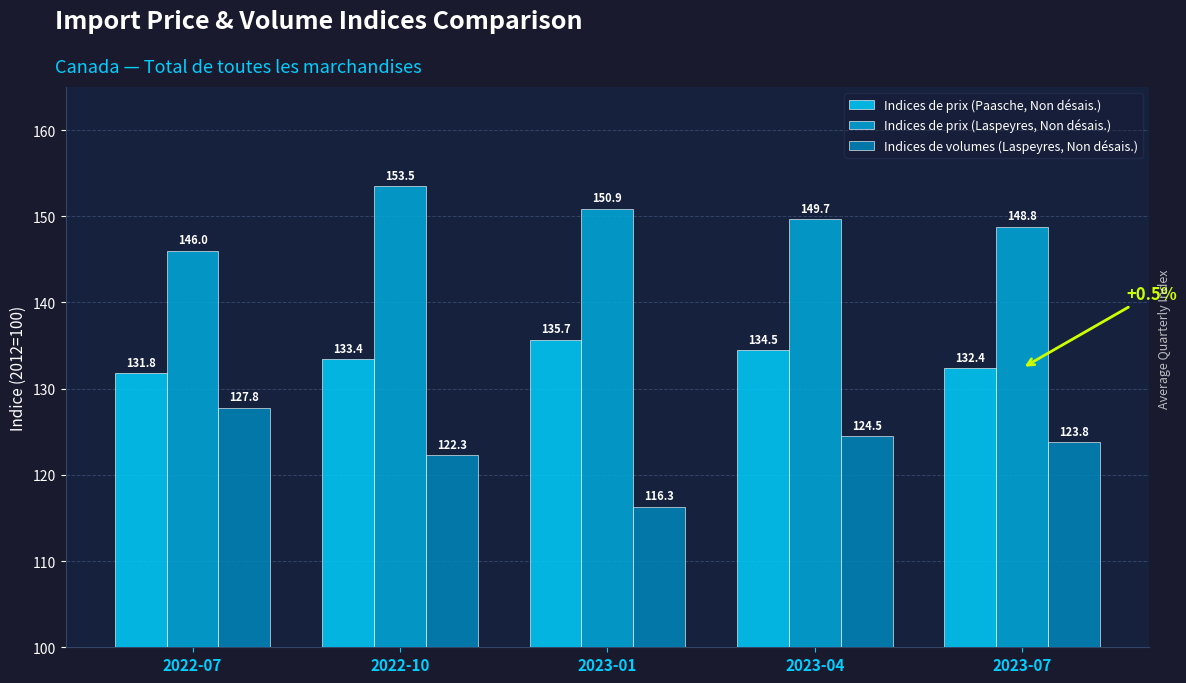

Read the Indices de volumes (Laspeyres, Non désais.) value at 2023-07.

123.8